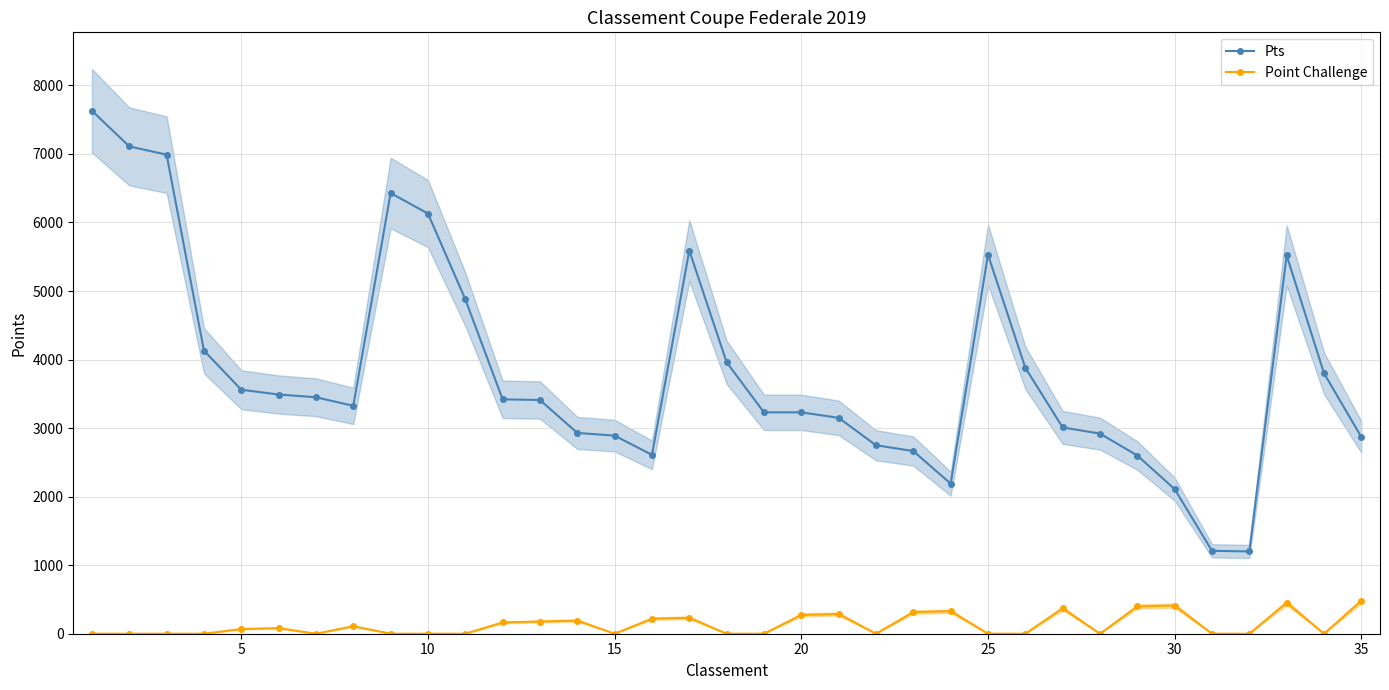

Which series has the largest total across all categories?

Pts